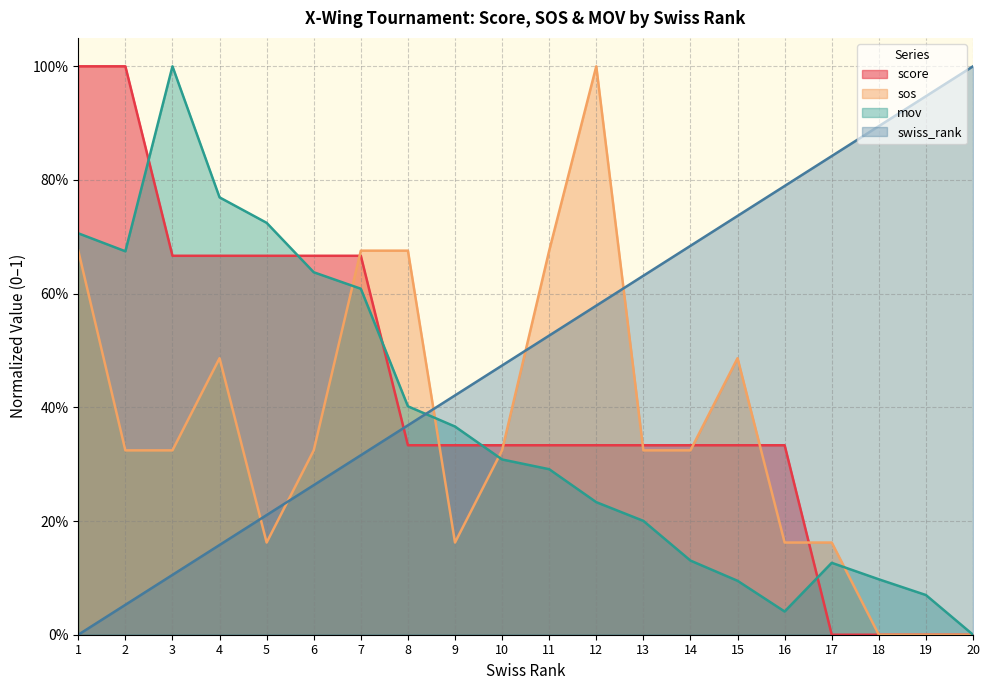

True or false: swiss_rank has a value of 0.2 at 8.

False